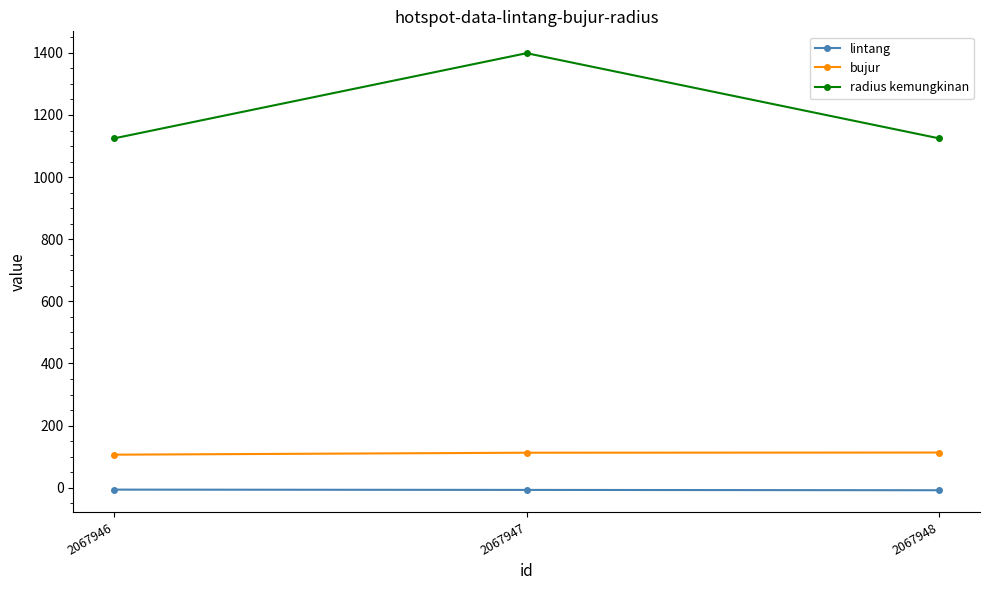

What is the difference between the bujur values at 2067948 and 2067946?

6.9